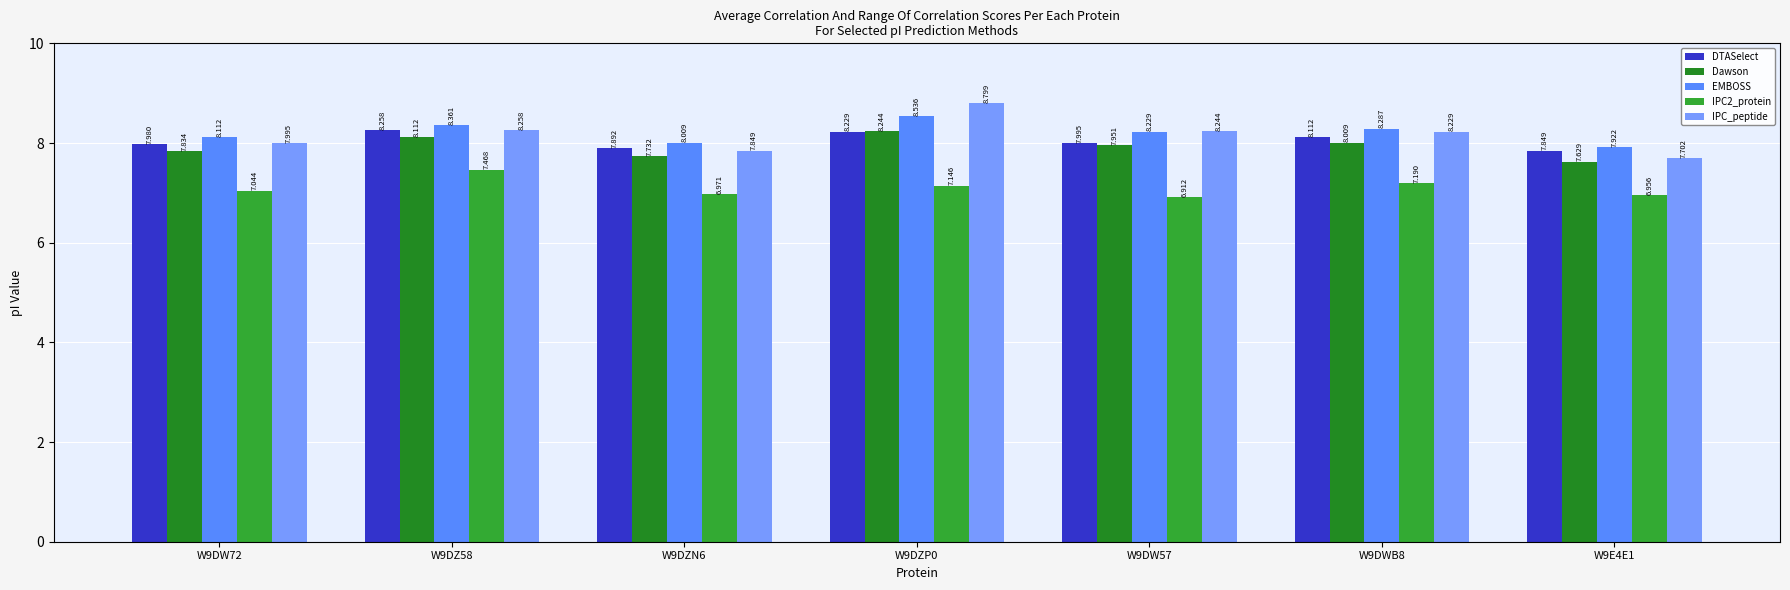

Does the chart contain any negative values?

No